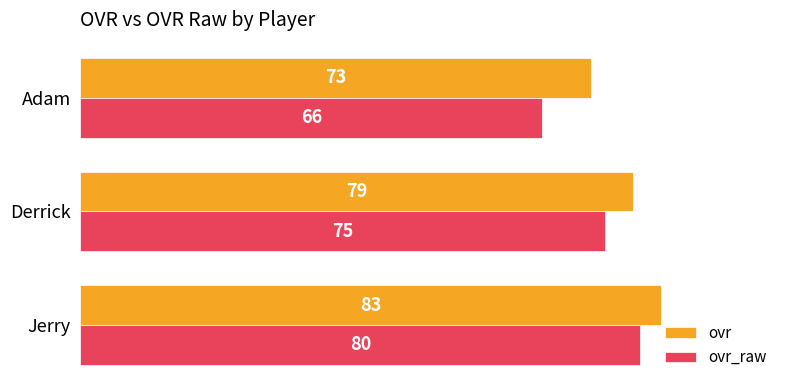

What is the difference between the highest and lowest values at Jerry?

3